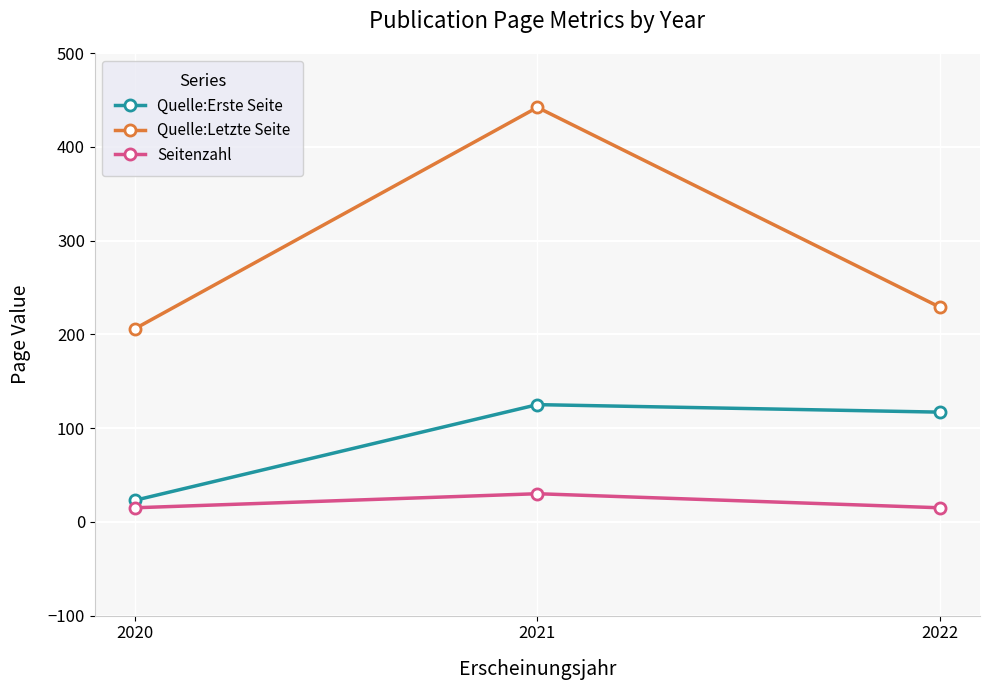

At which label does Quelle:Erste Seite first exceed 117?

2021